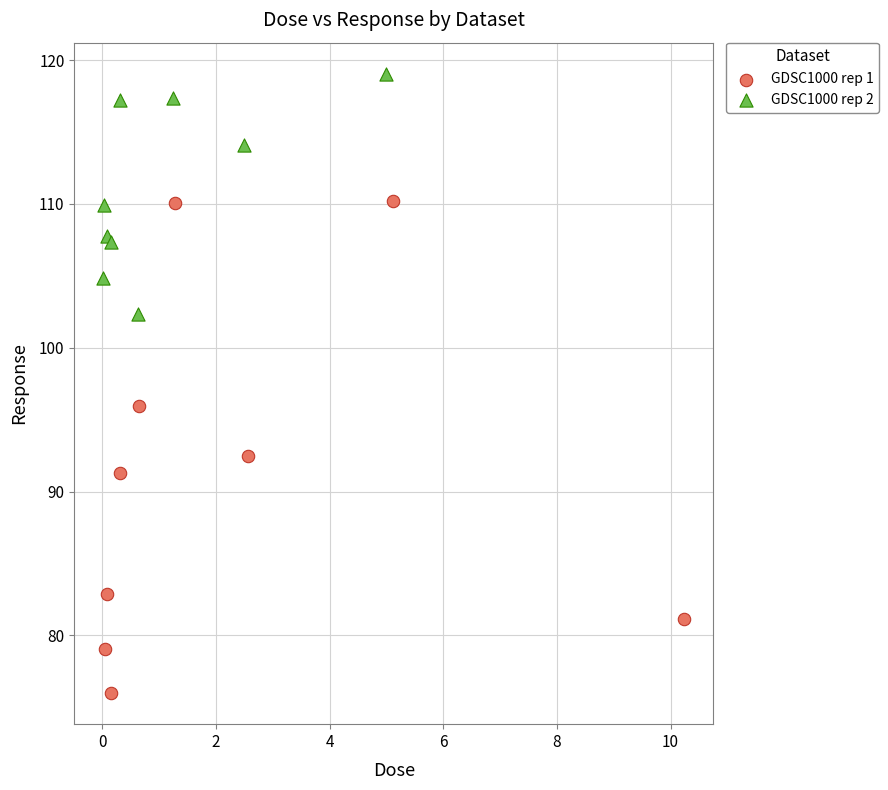

Which series has the largest Y range (max minus min)?

GDSC1000 rep 1